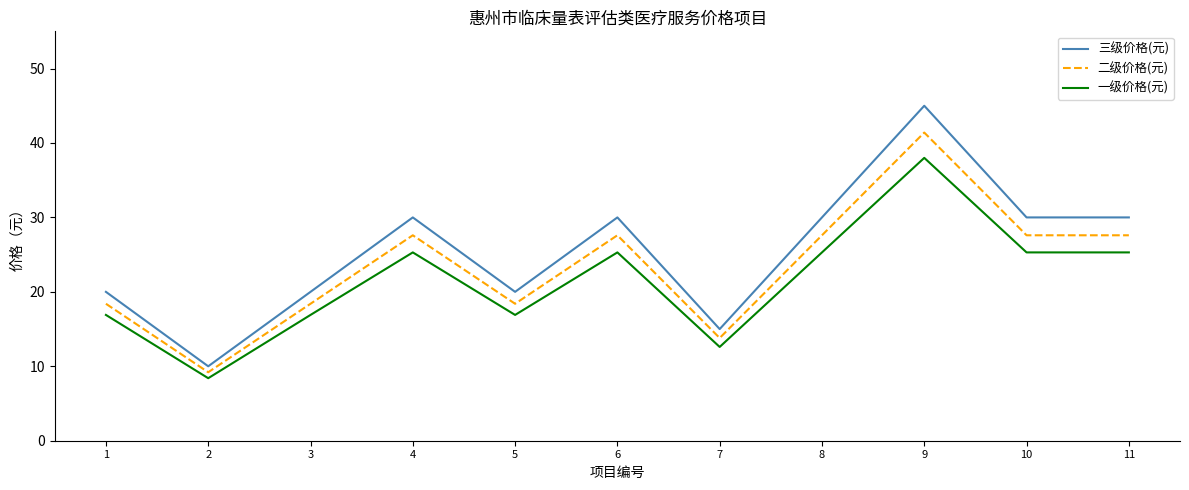

How many values in the 一级价格(元) series are below 25?

5